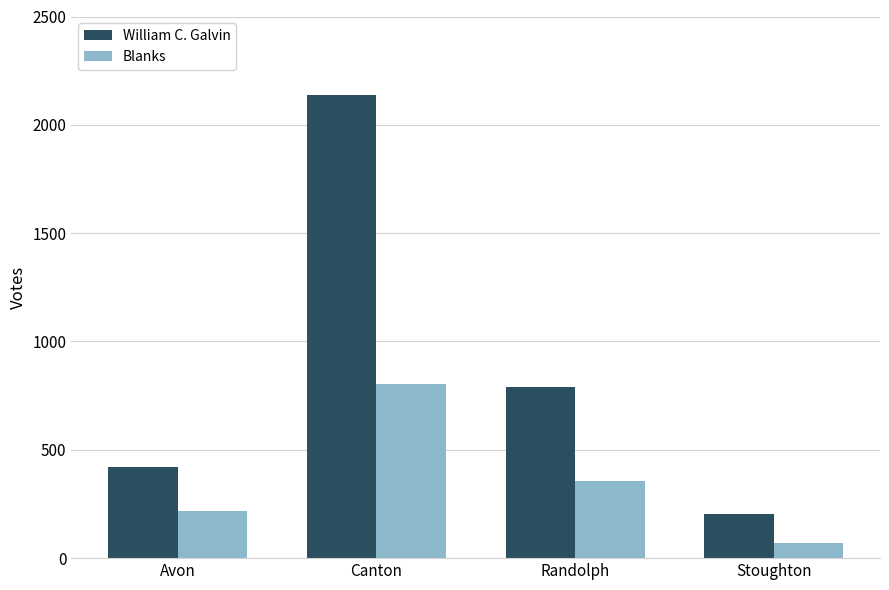

What is the sum of all William C. Galvin values?

3551